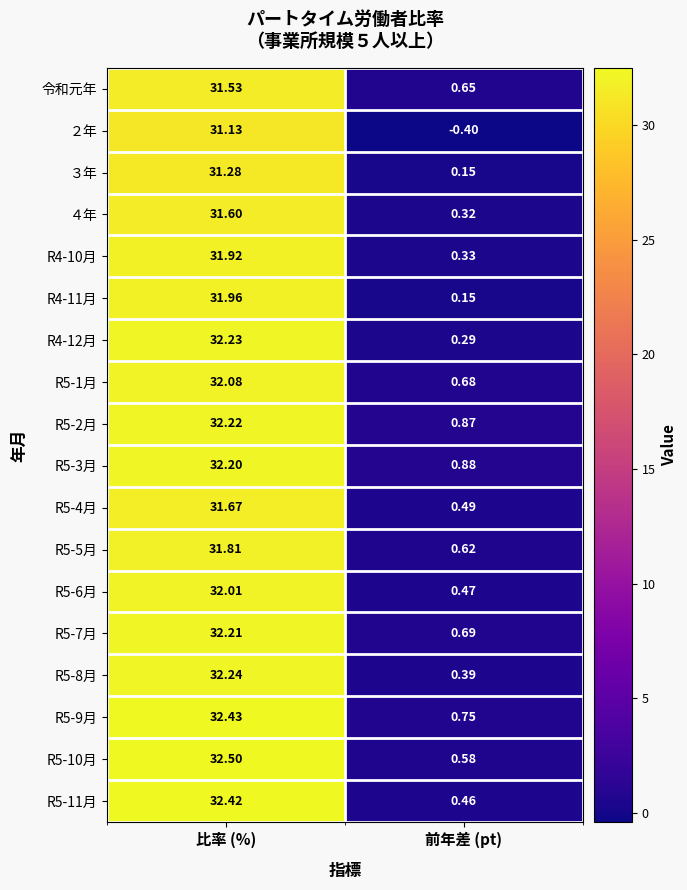

At which category is the sum across all series the highest?

比率 (%)